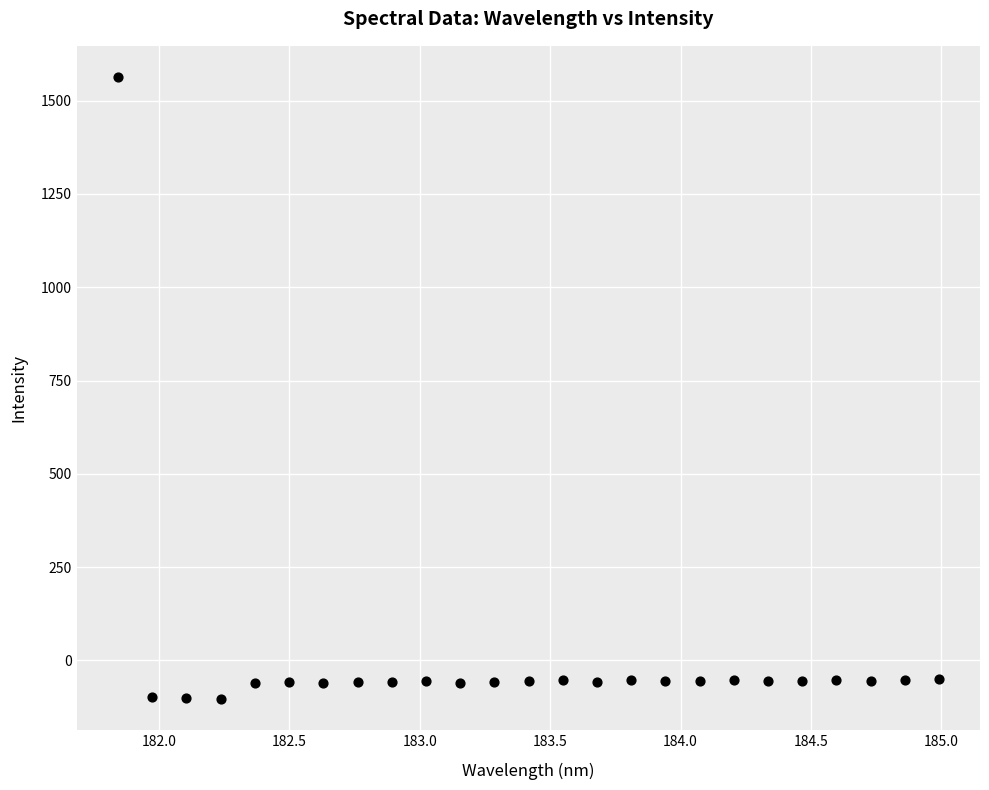

What is the range of X values (max minus min)?

3.1